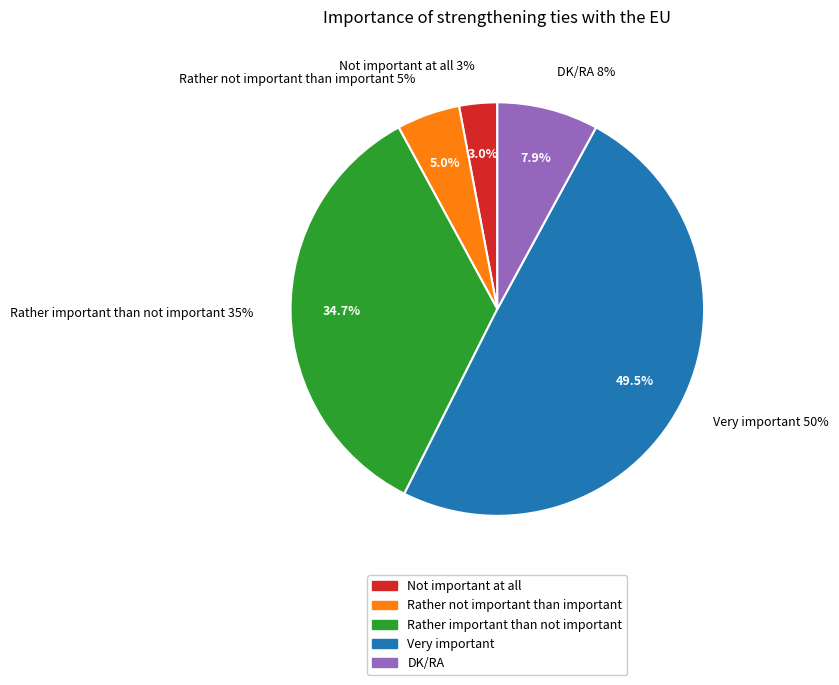

What percentage is the Rather important than not important slice, to the nearest percent?

35%